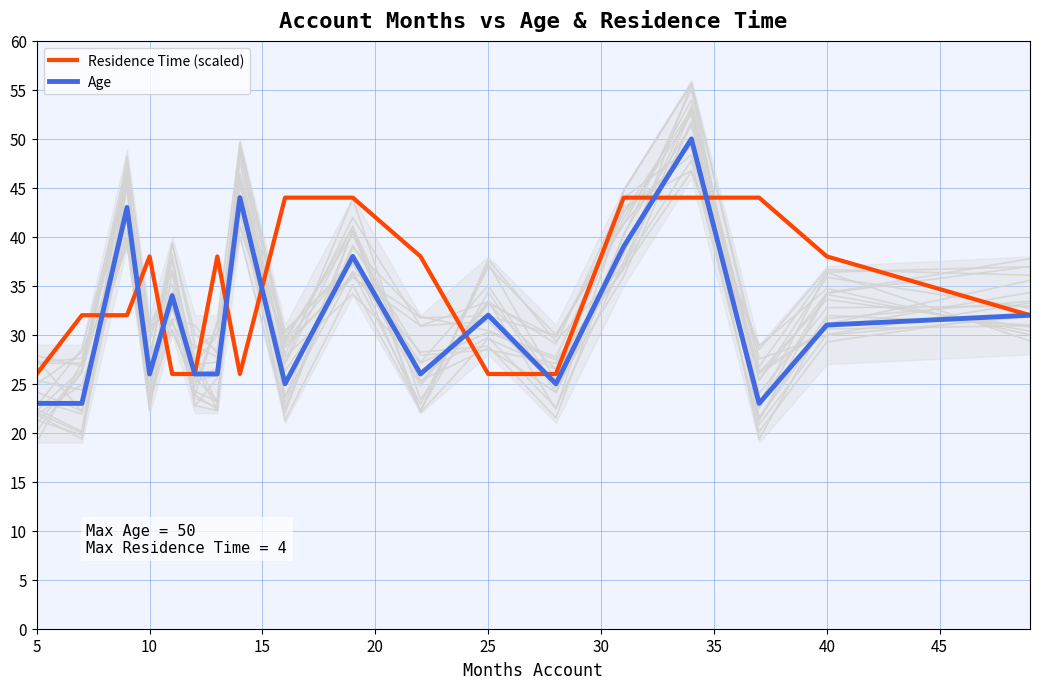

What is the highest value of the Residence Time (scaled) series?

44